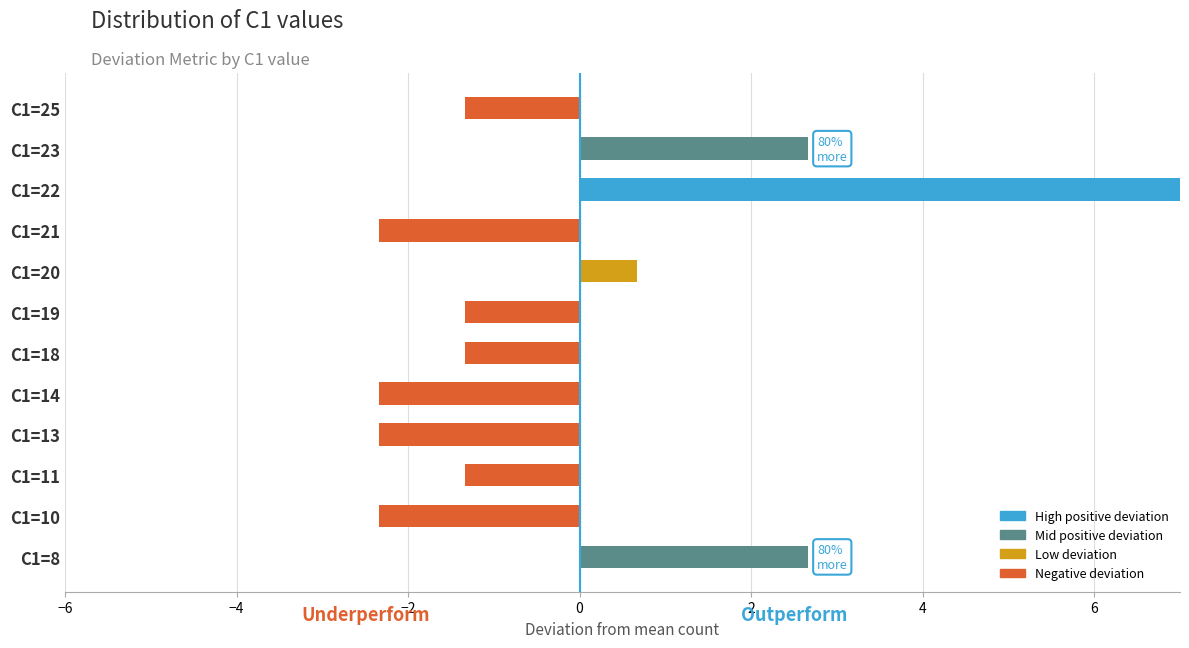

How many values are above zero?

4